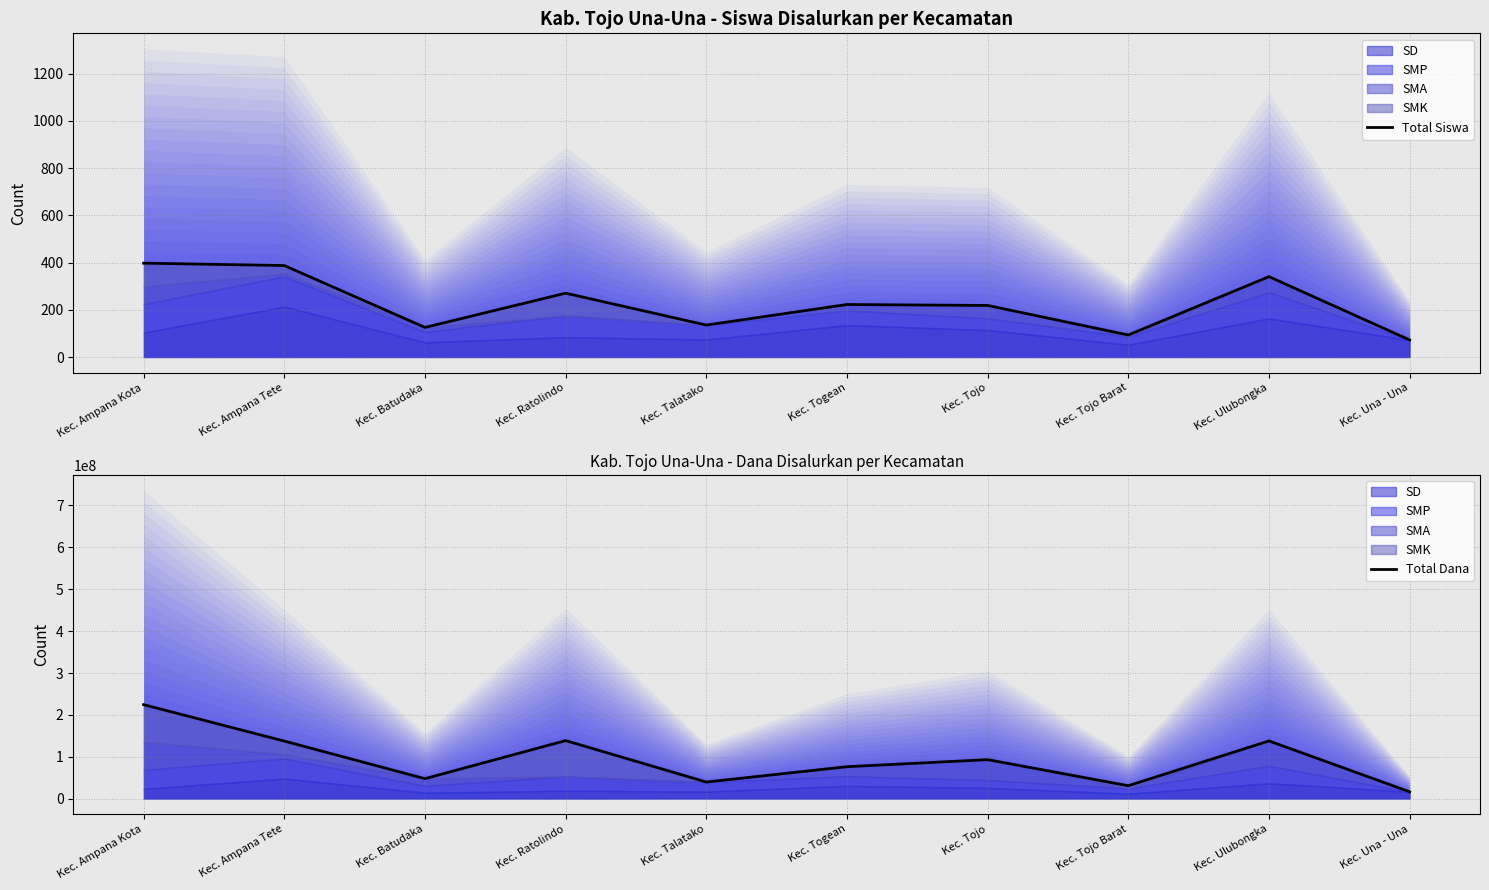

List the labels in order of Total Siswa value, smallest first.

Kec. Una - Una, Kec. Tojo Barat, Kec. Batudaka, Kec. Talatako, Kec. Tojo, Kec. Togean, Kec. Ratolindo, Kec. Ulubongka, Kec. Ampana Tete, Kec. Ampana Kota